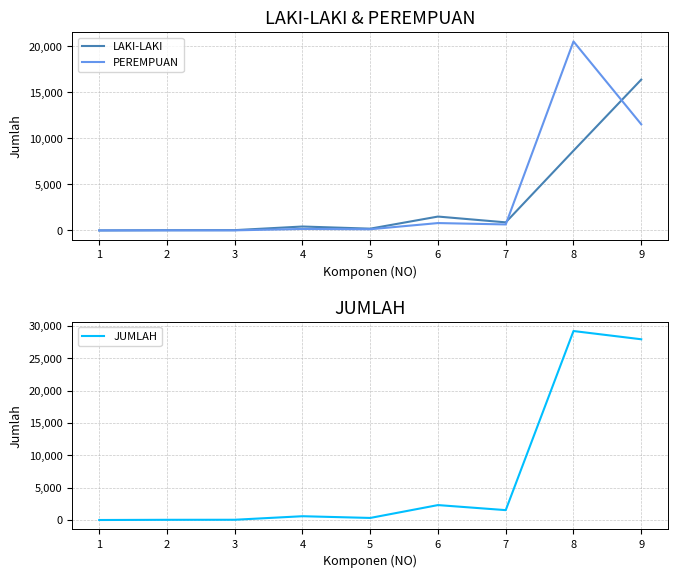

Rank the series by their average value, from lowest to highest.

LAKI-LAKI, PEREMPUAN, JUMLAH